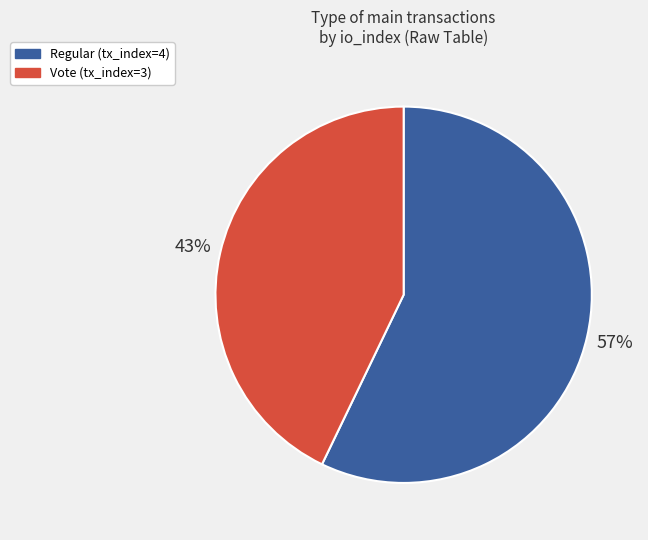

Is the sum of Regular (tx_index=4) and Vote (tx_index=3) greater than half?

Yes